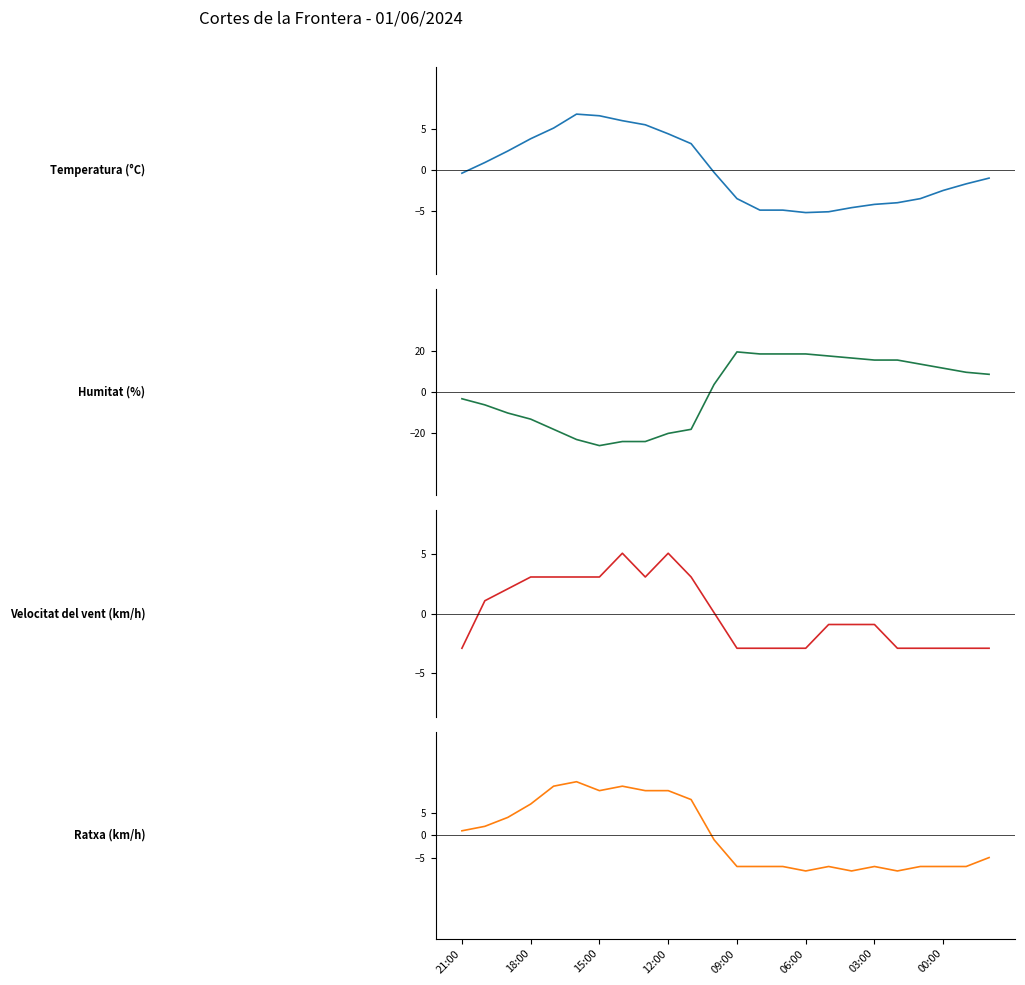

How many times do Humitat (%) and Temperatura (°C) cross each other?

1